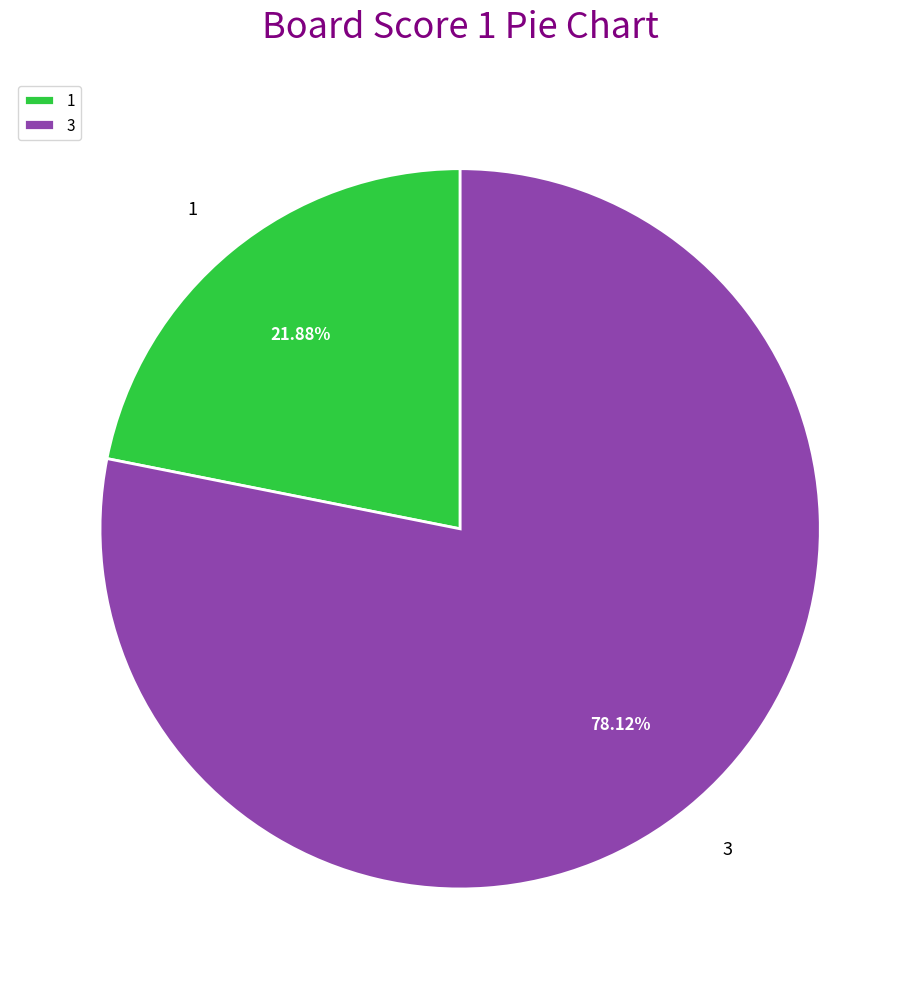

How many segments does this pie chart have?

2